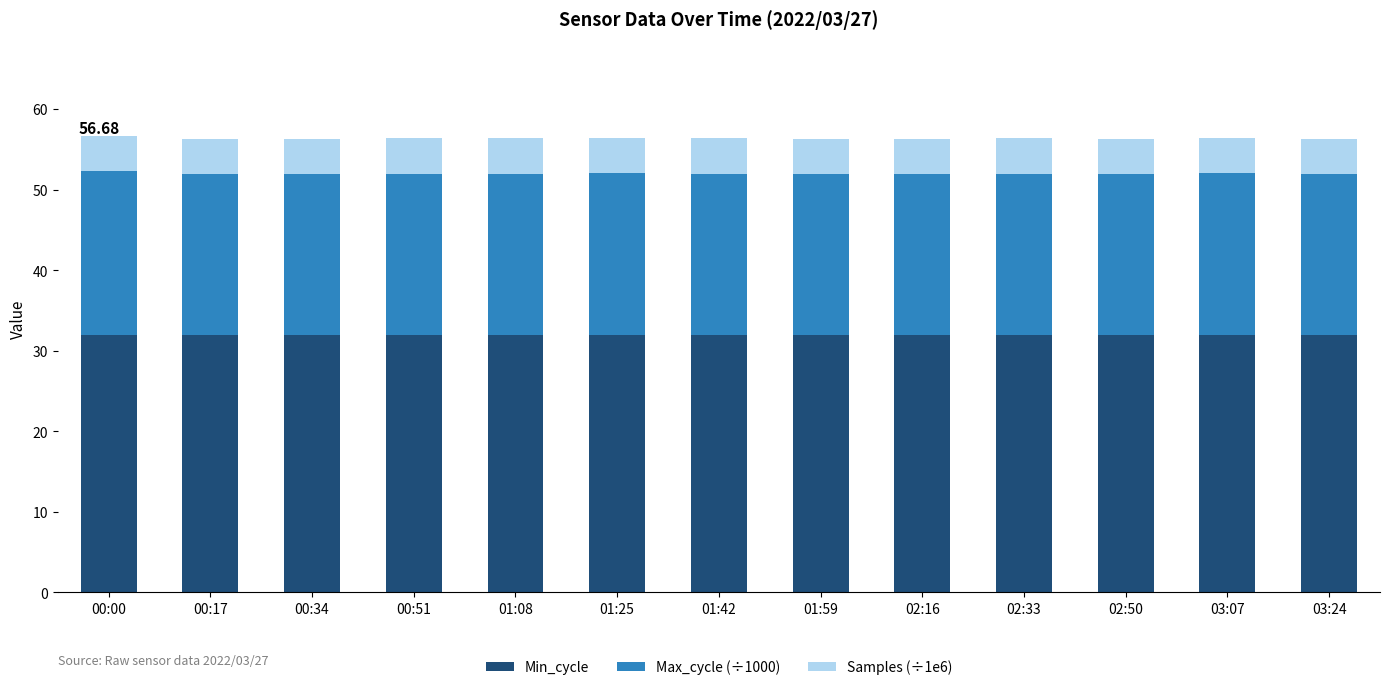

What is the total value across all series at 01:25?

56.5